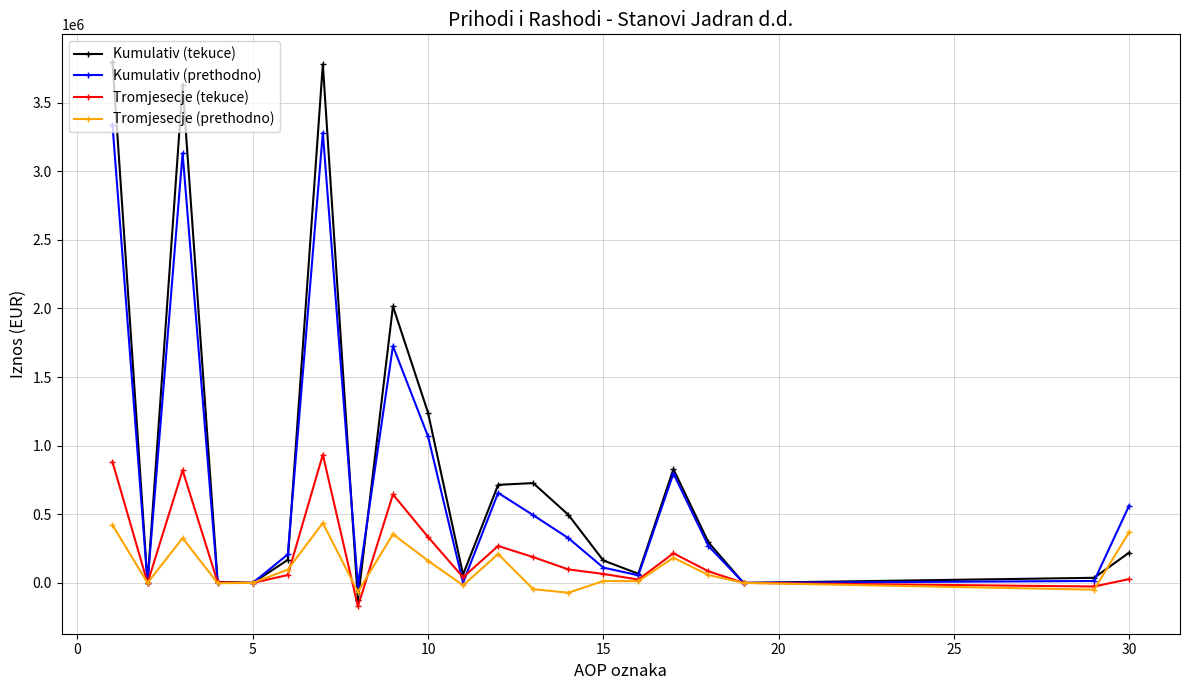

How many lines are shown in the chart?

4